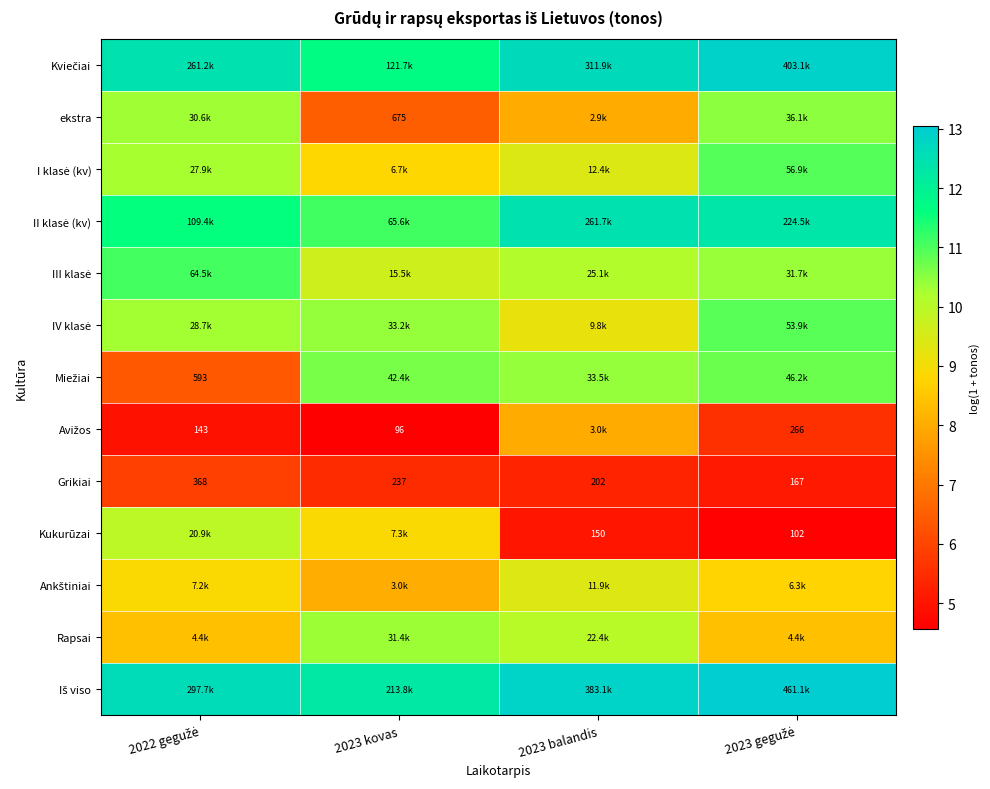

Rank the categories by Kviečiai value from lowest to highest.

2023 kovas, 2022 gegužė, 2023 balandis, 2023 gegužė